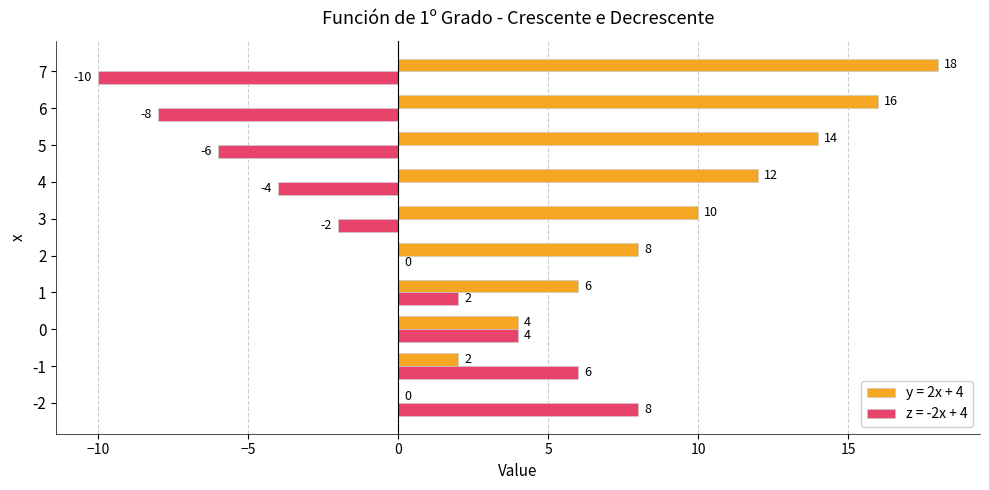

What is the maximum value for z = -2x + 4?

8